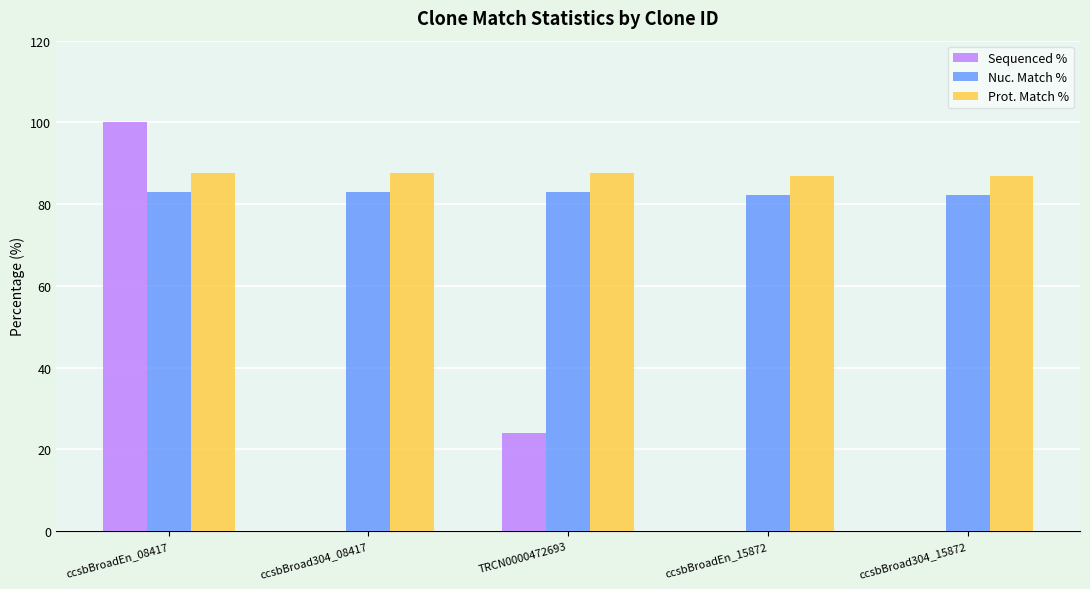

Between TRCN0000472693 and ccsbBroadEn_15872, which series saw the biggest shift?

Sequenced %